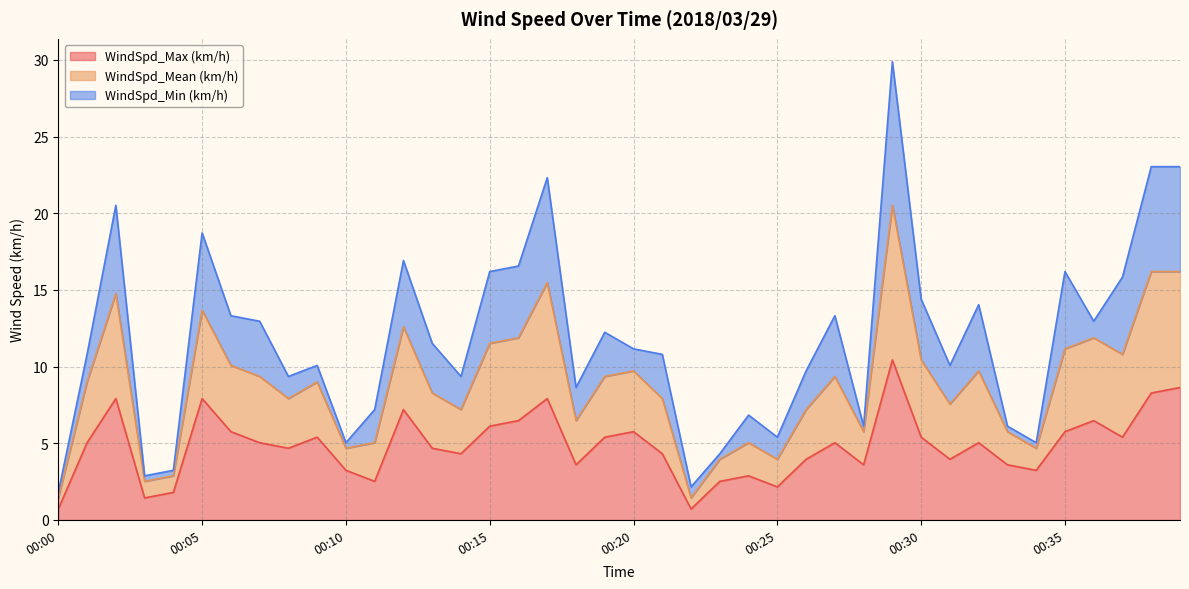

What is the lowest value of the WindSpd_Max (km/h) series?

0.7